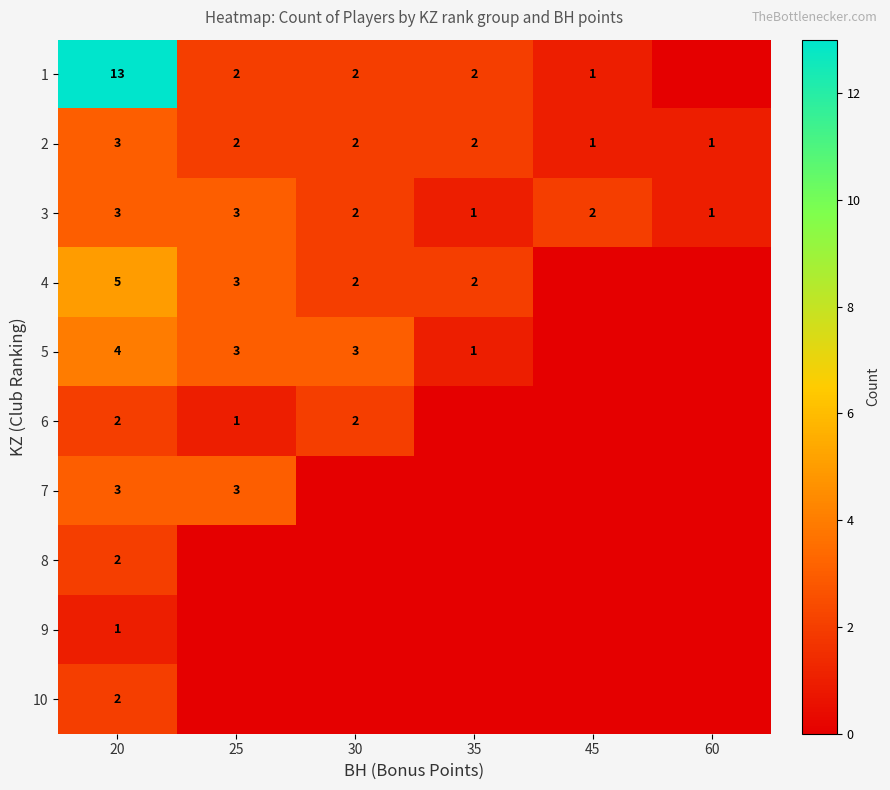

The 3 series shows 1 at 60. True or false?

True